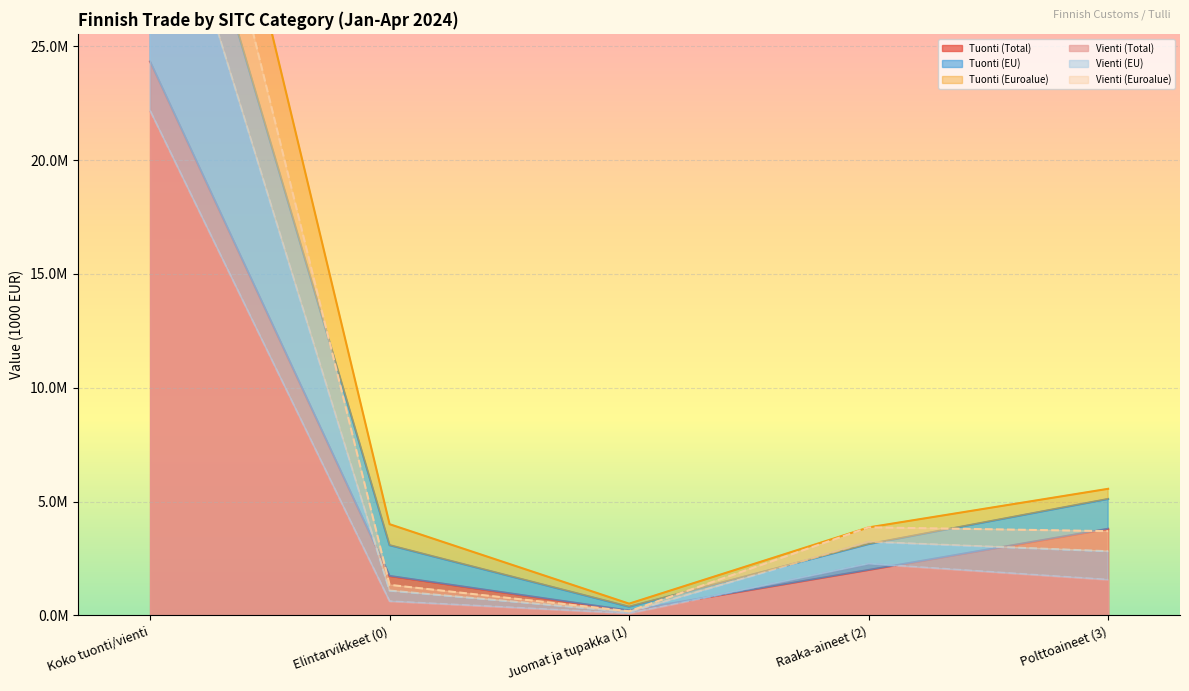

At which category is the sum across all series the highest?

Koko tuonti/vienti